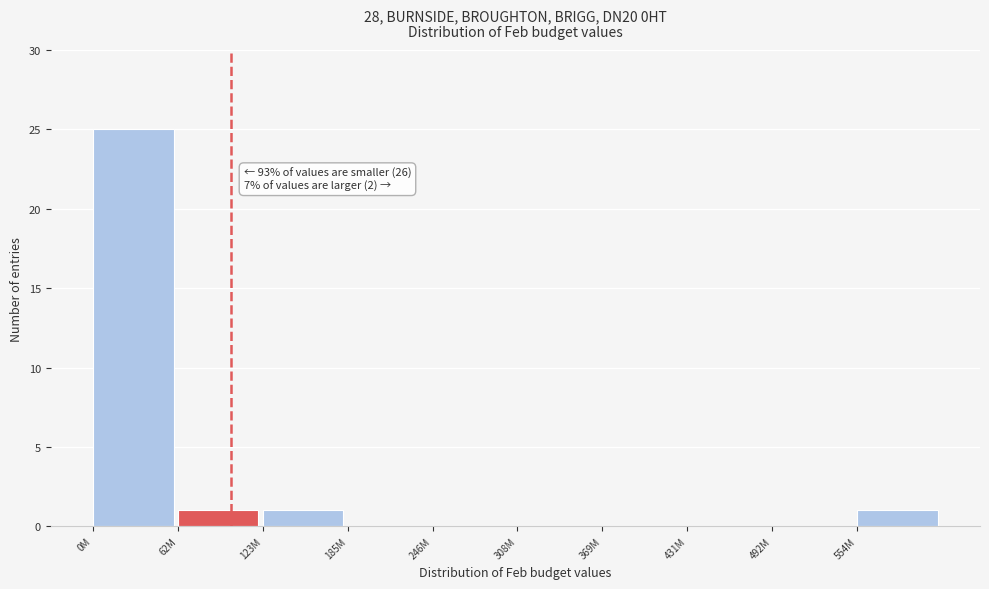

Reading left to right, list all the values displayed in this chart.

0M=25	62M=1	123M=1	185M=0	246M=0	308M=0	369M=0	431M=0	492M=0	554M=1